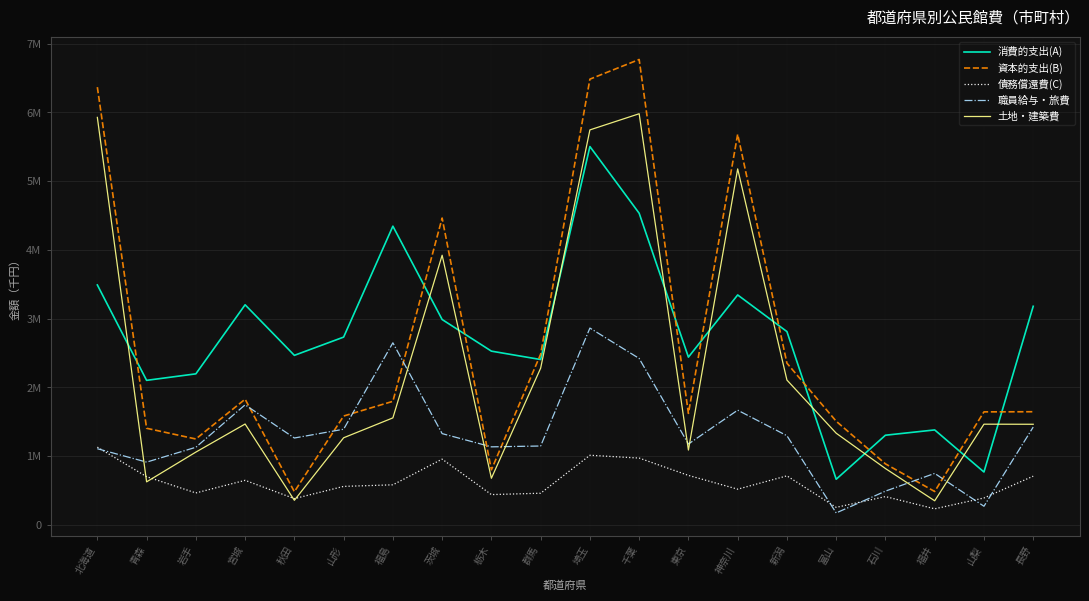

Between 千葉 and 長野, which series saw the biggest shift?

資本的支出(B)